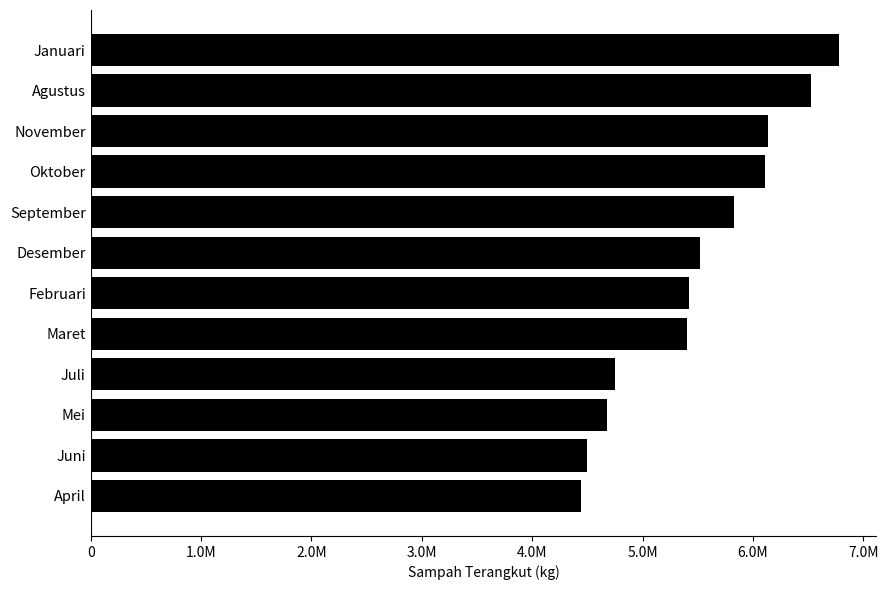

What is the sum of all values?

66090250